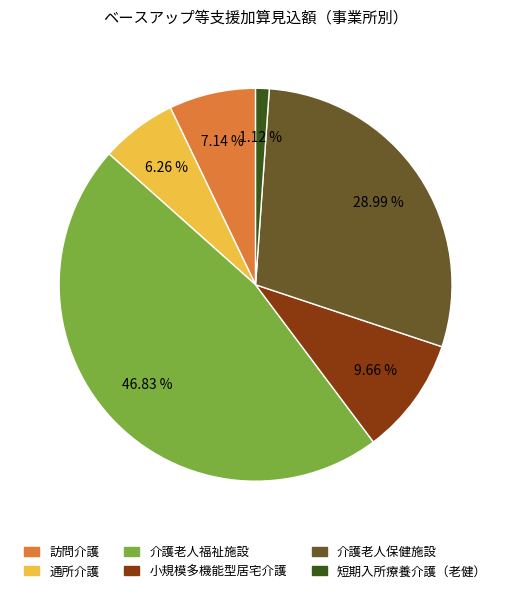

Combined, do 通所介護 and 介護老人福祉施設 account for over 50%?

Yes